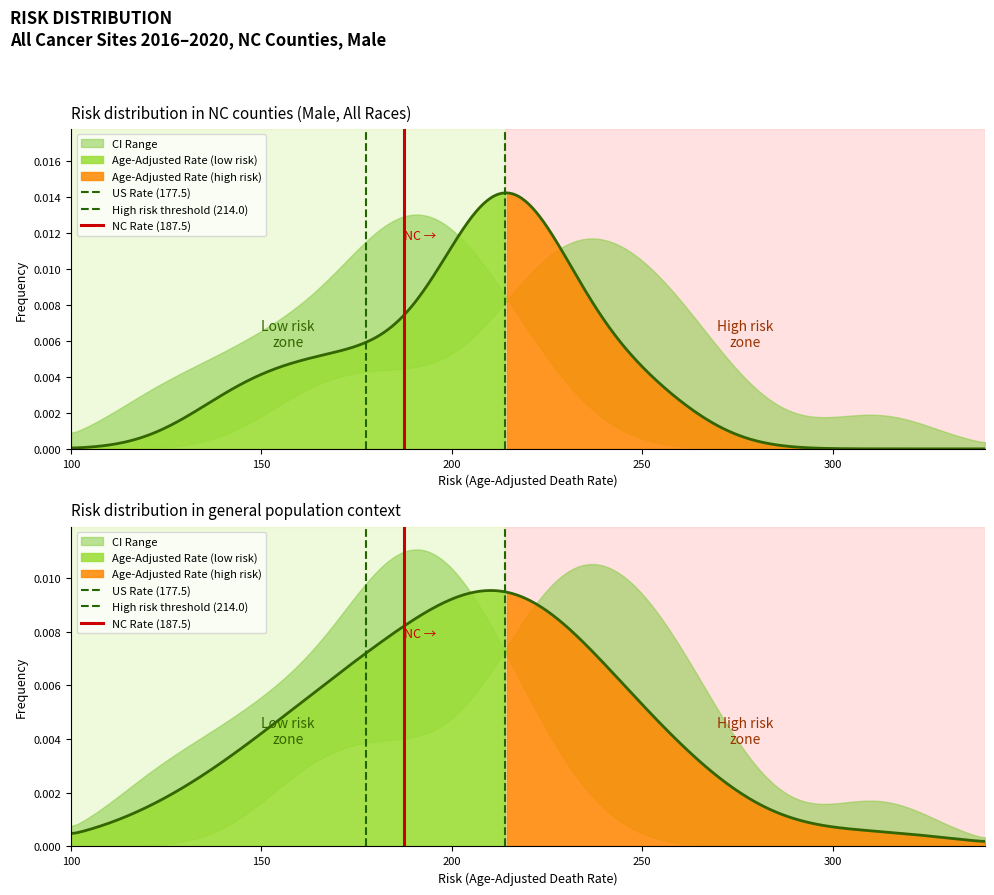

How many data points does each series have?

2